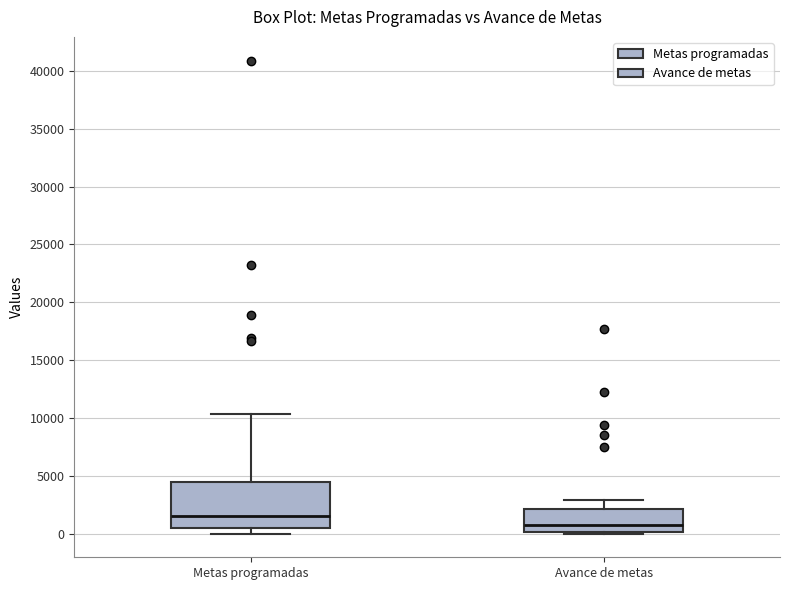

Which box is the tallest, from its lower edge to its upper edge?

Metas programadas